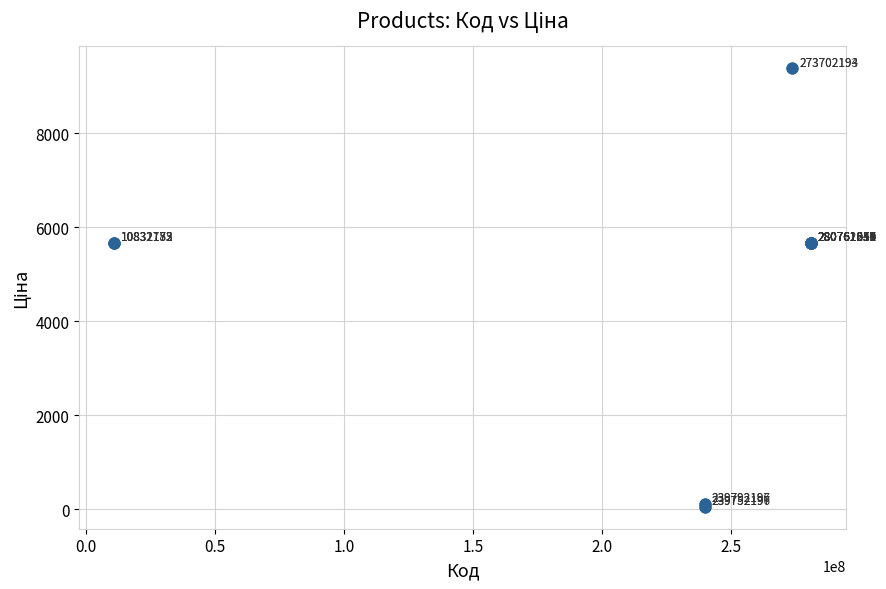

What Y value in the scatter plot is closest to 4720?

5673.8